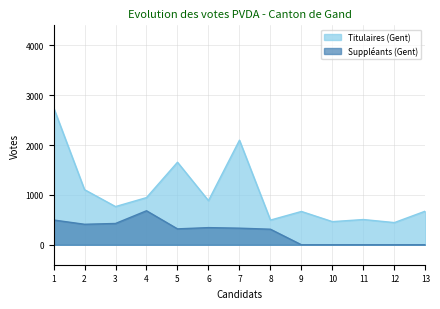

At how many categories does at least one series exceed 2536?

1